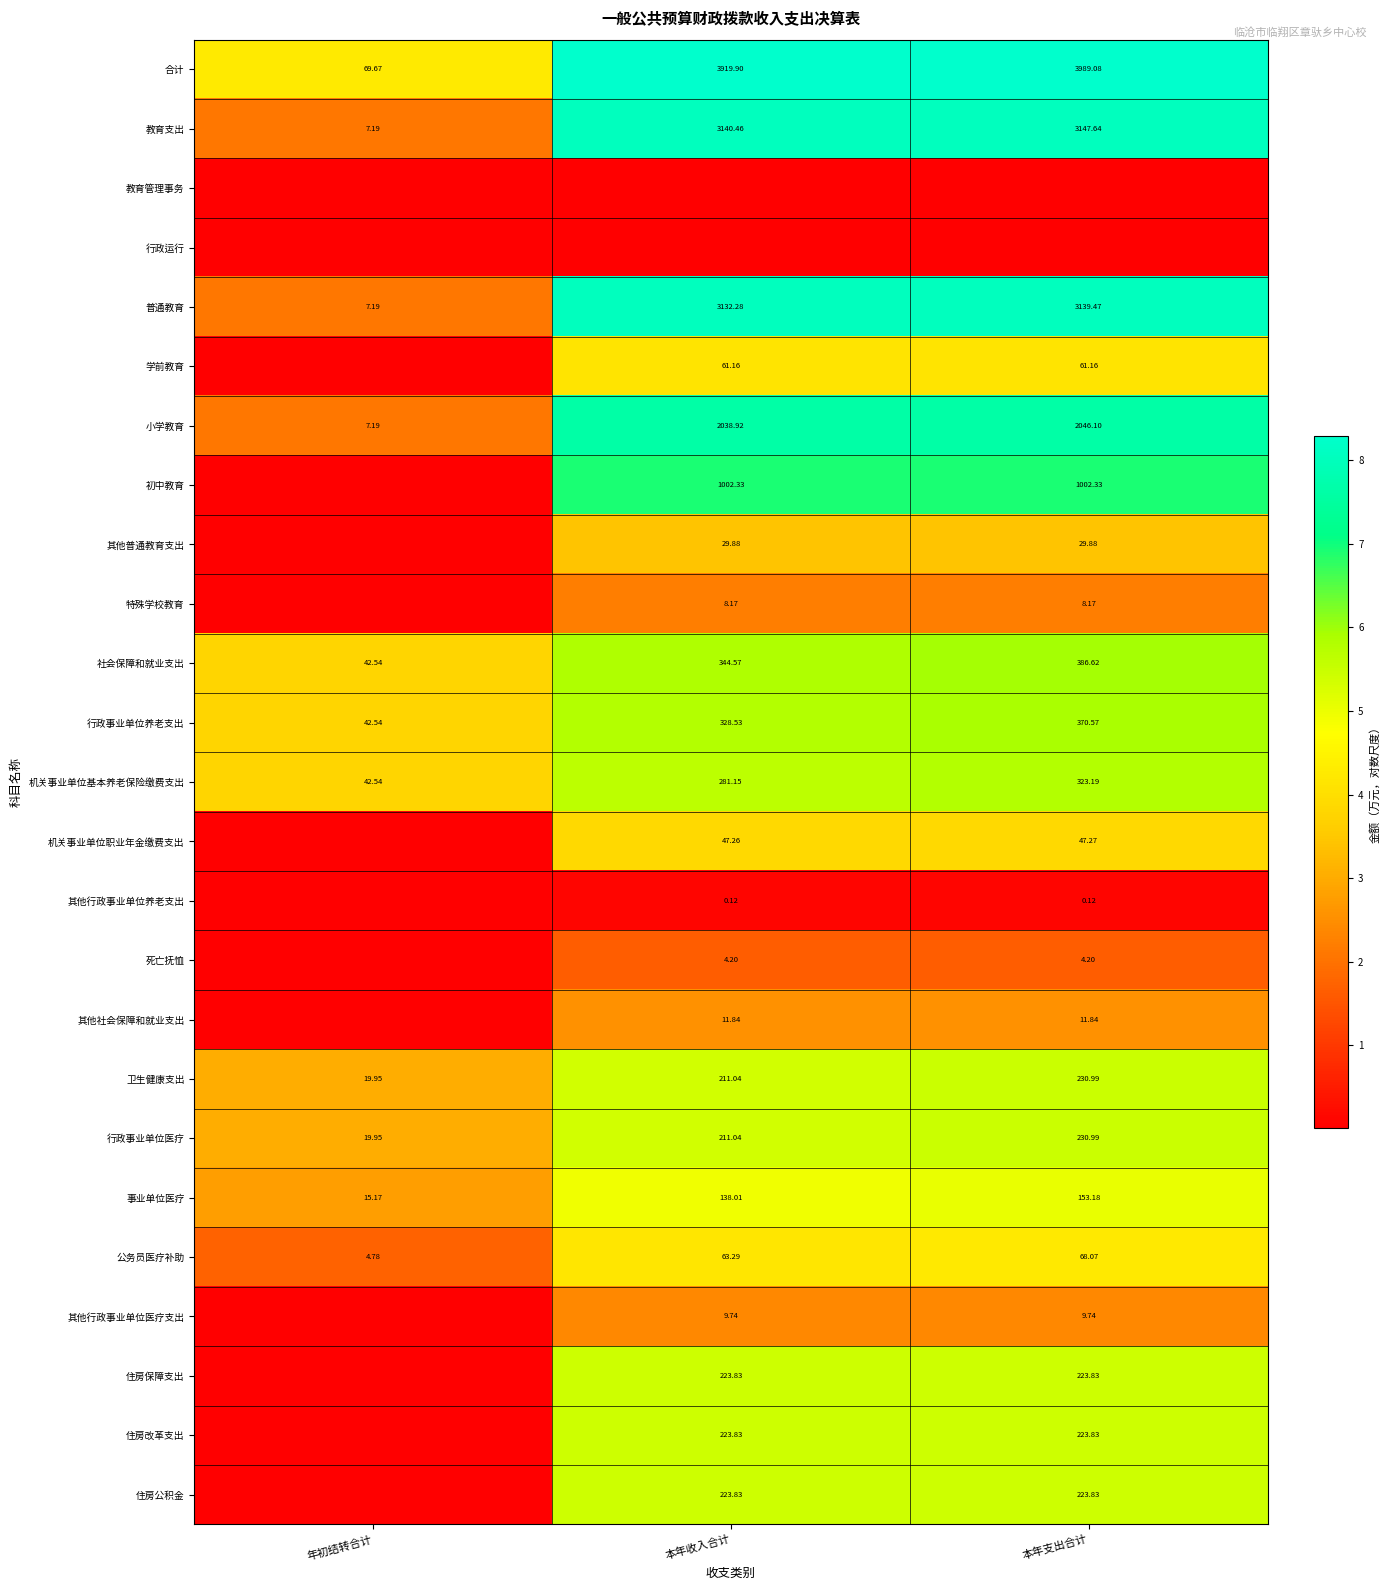

Which category has the lowest value in the 小学教育 series?

年初结转合计